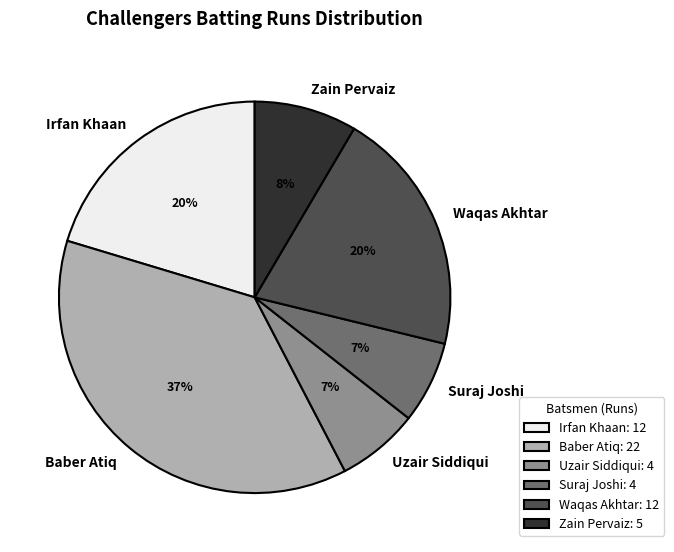

Is there a majority slice in this chart?

No